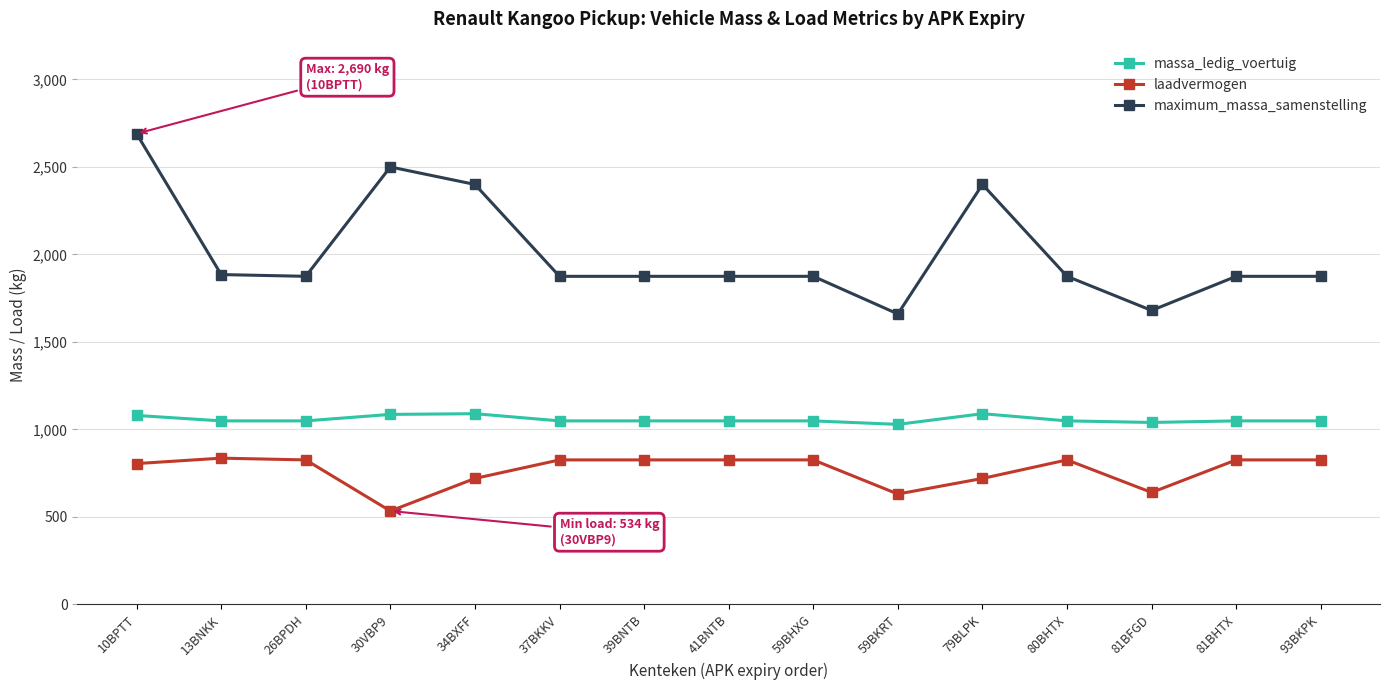

What is the difference between the highest and lowest values at 34BXFF?

1680